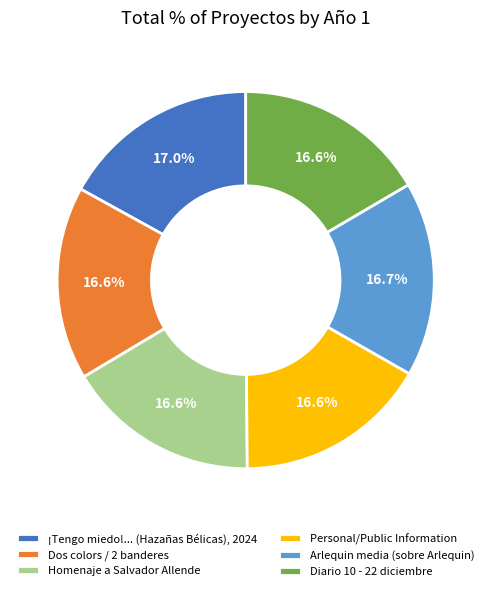

Approximately how many times larger is the value at Personal/Public Information compared to Dos colors / 2 banderes?

1.0